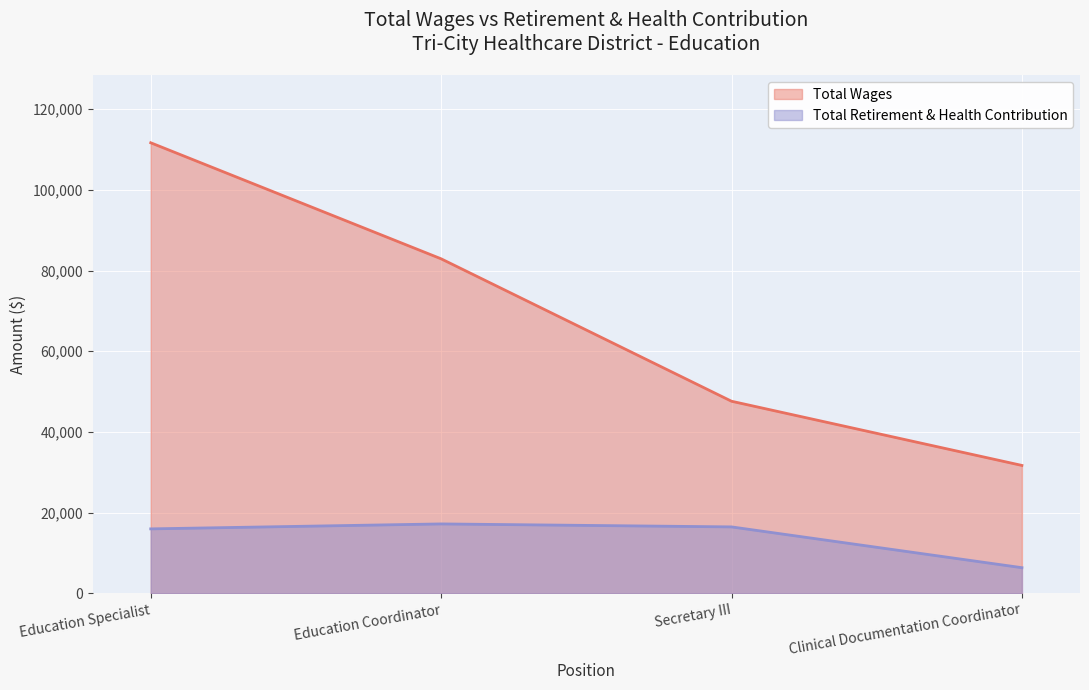

True or false: Total Retirement & Health Contribution and Total Wages intersect in this chart.

False